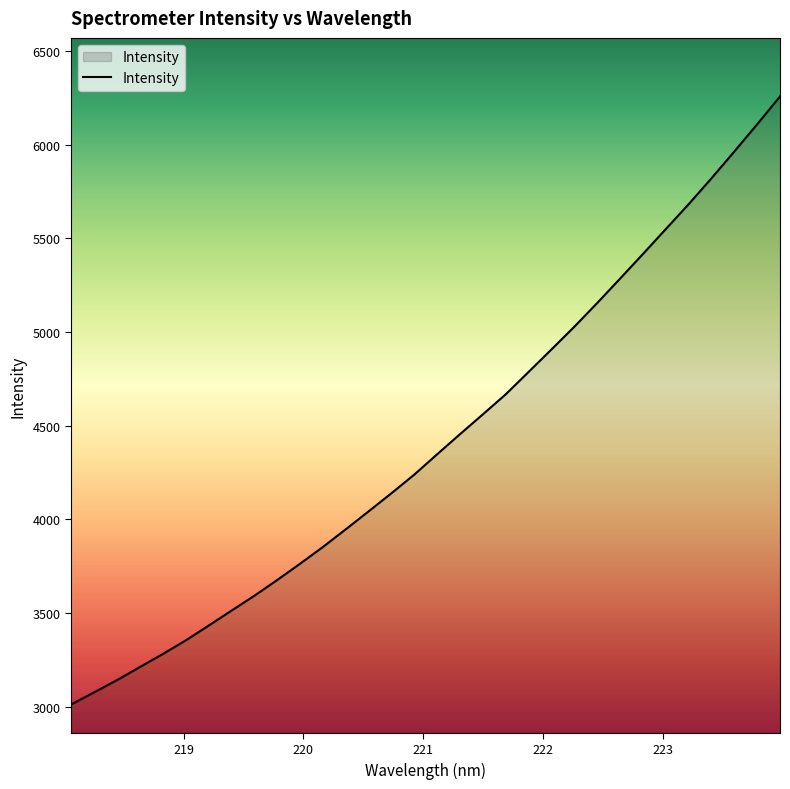

What is the minimum value shown in the chart?

3010.8